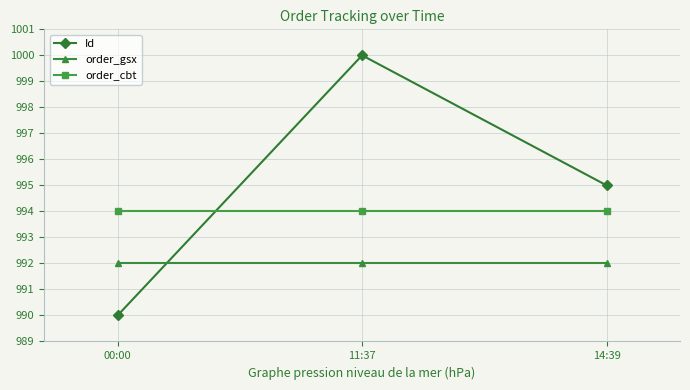

What are all the series names shown in the legend?

Id, order_gsx, order_cbt